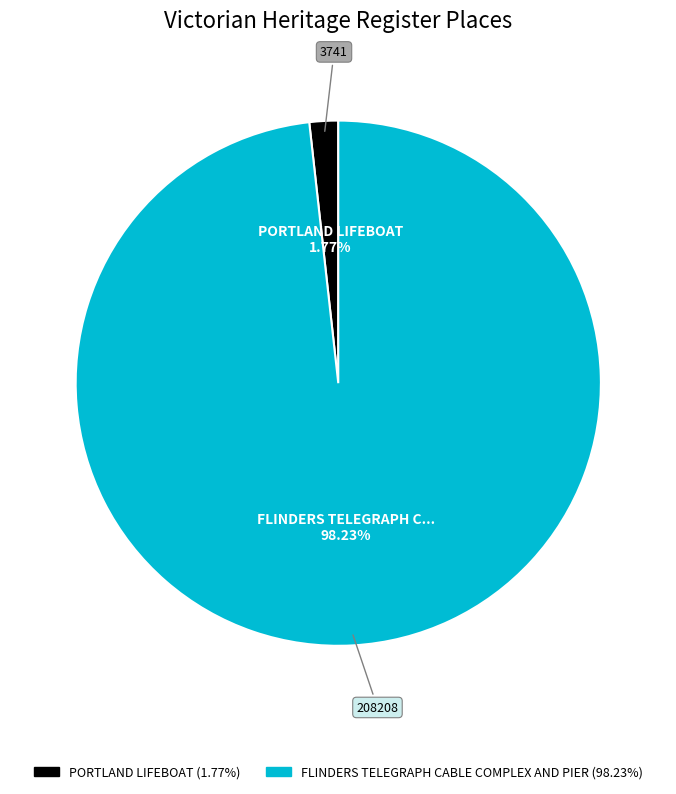

To the nearest percent, what portion does FLINDERS TELEGRAPH CABLE COMPLEX AND PIER represent?

98%